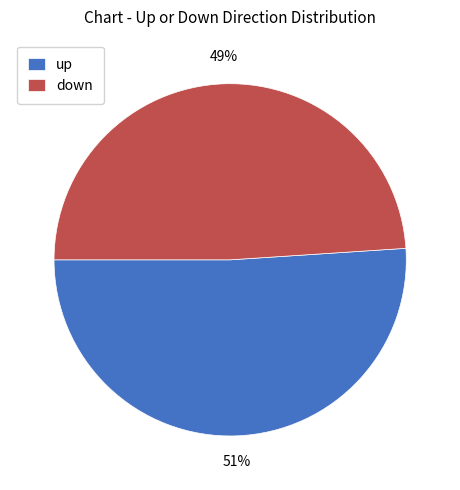

True or false: up accounts for 51% of the total.

True